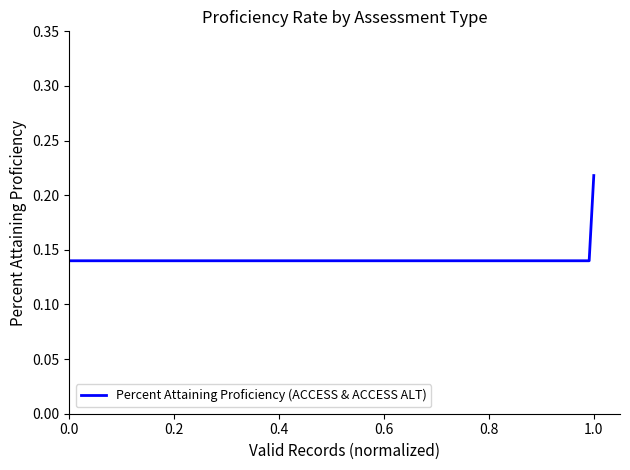

How many values are between 0 and 1?

3